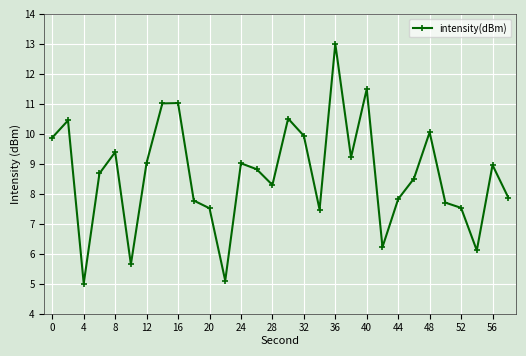

What is the minimum value shown in the chart?

5.0